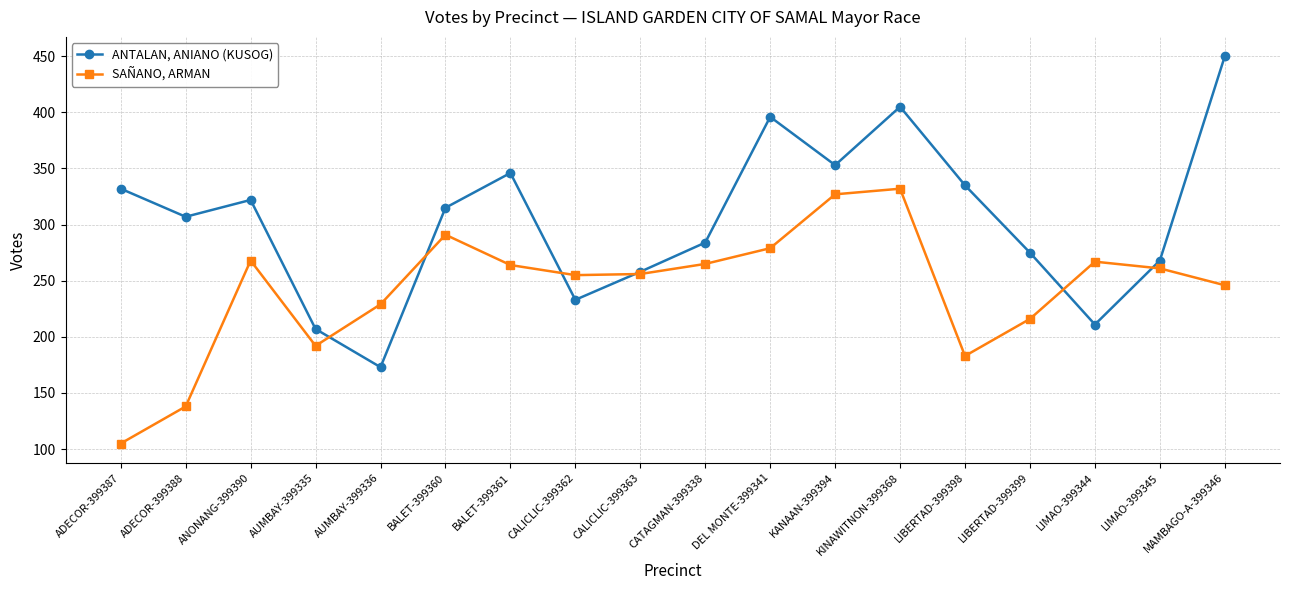

What is the difference between the highest and lowest values at KINAWITNON-399368?

73